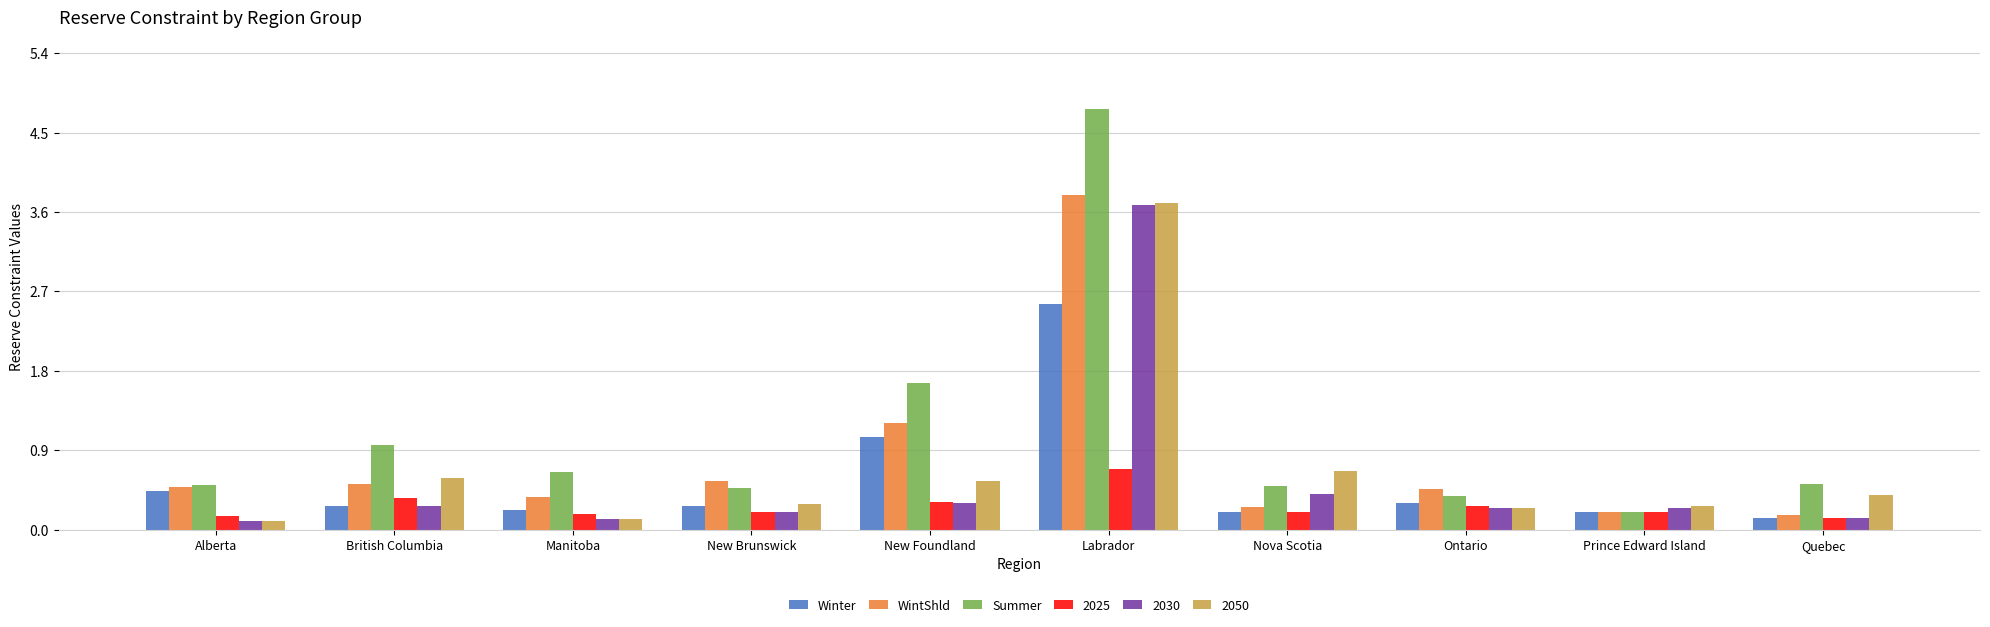

Which category has the highest value in the Summer series?

Labrador